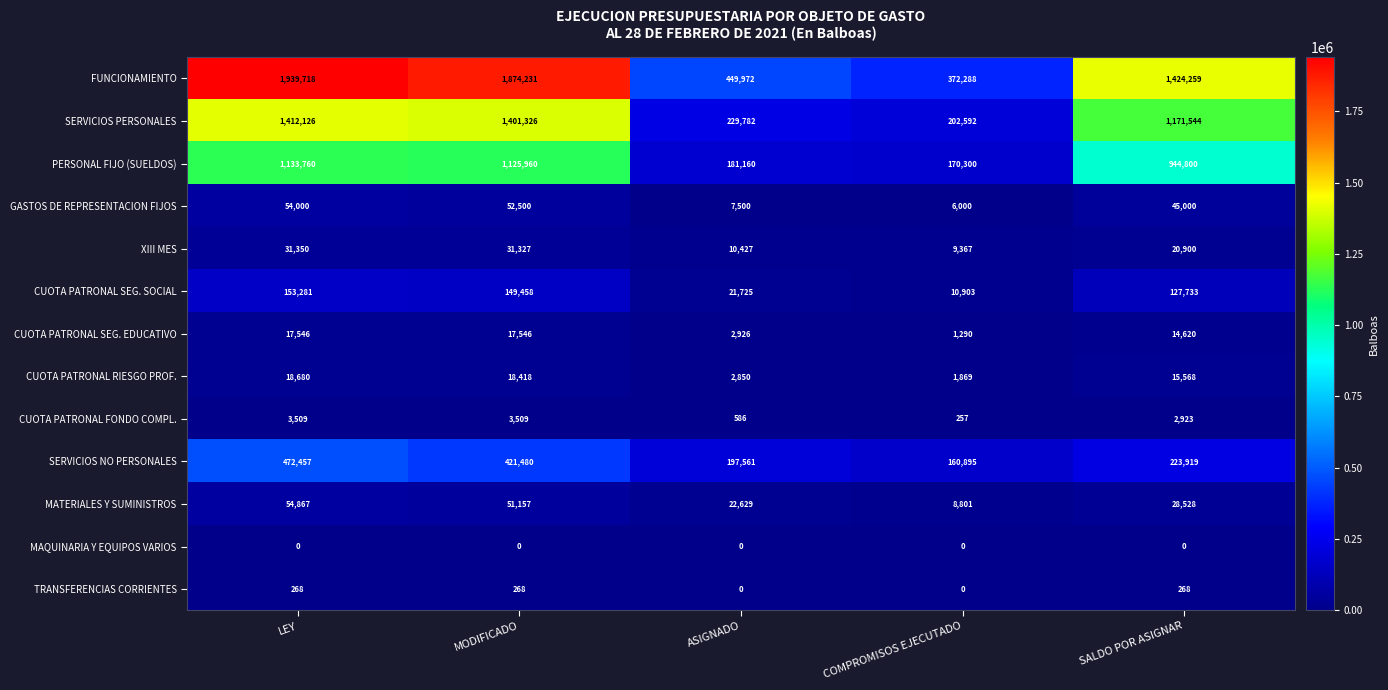

What is the minimum value for XIII MES?

9367